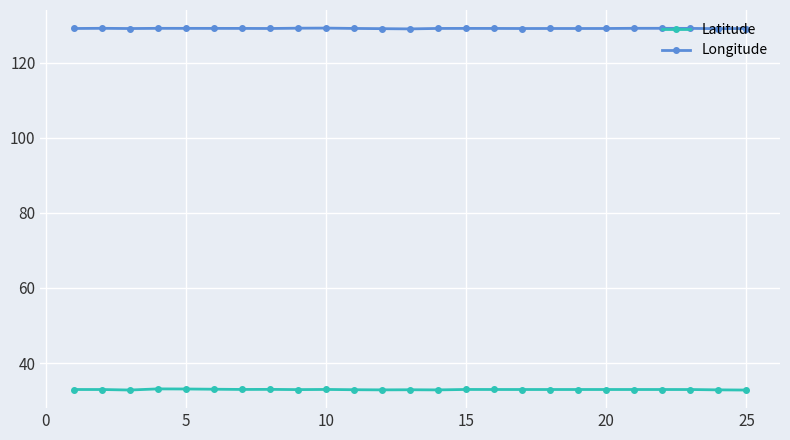

What is the minimum value for Longitude?

129.0